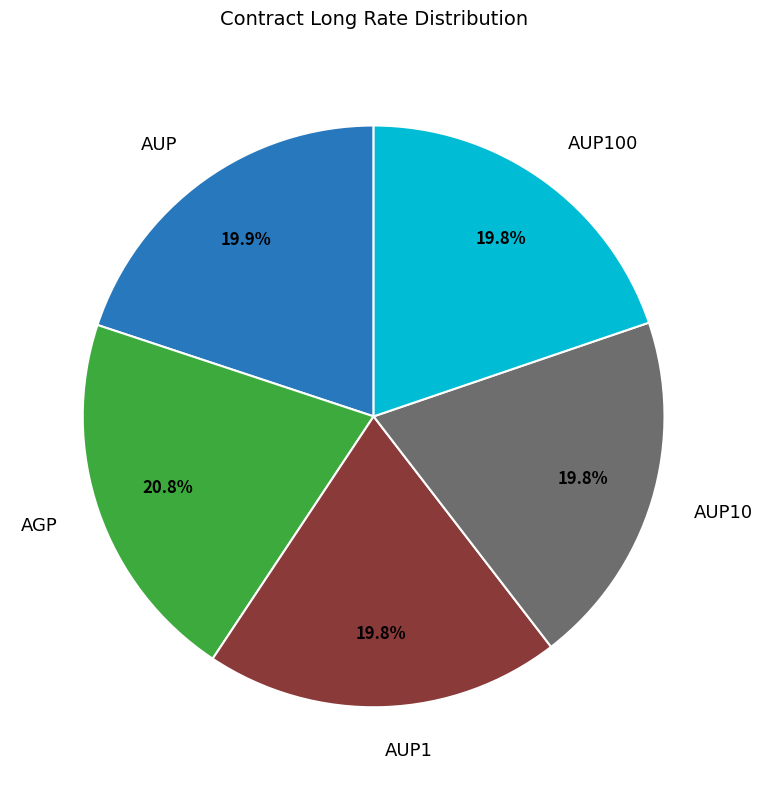

Is there any slice that represents more than half of the pie?

No